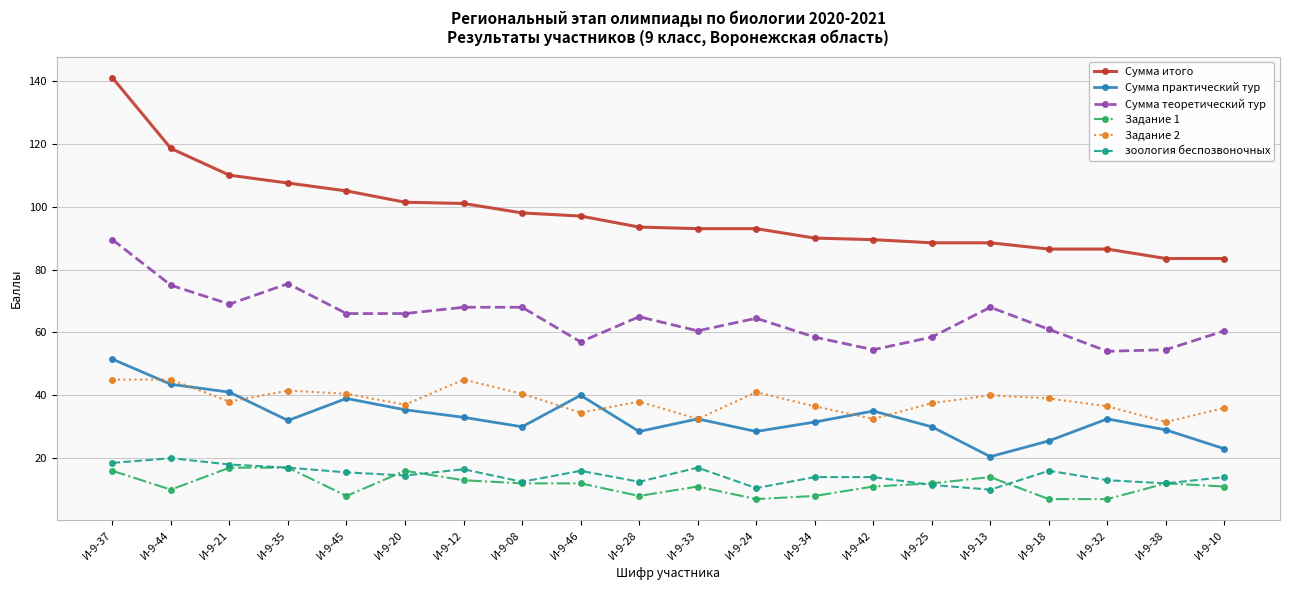

Read the Сумма теоретический тур value at И-9-32.

54.0